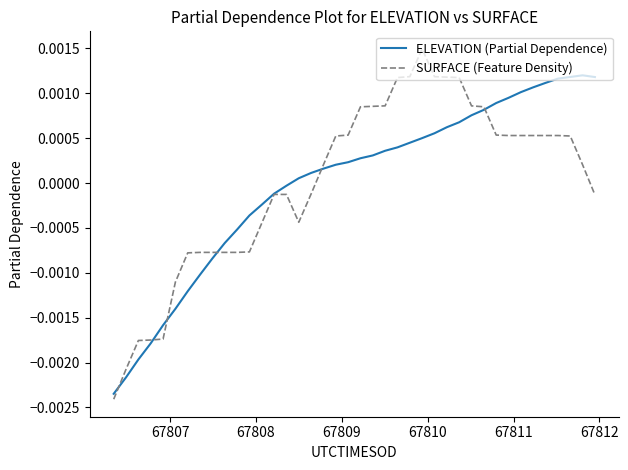

Rank the series by their maximum value, from lowest to highest.

ELEVATION (Partial Dependence), SURFACE (Feature Density)